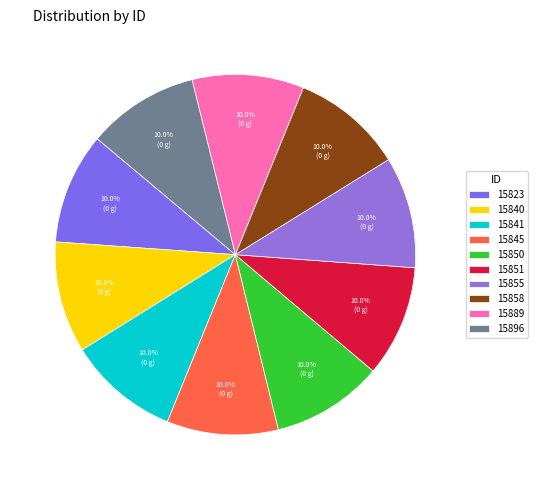

Which has a higher value, 15845 or 15858?

15858